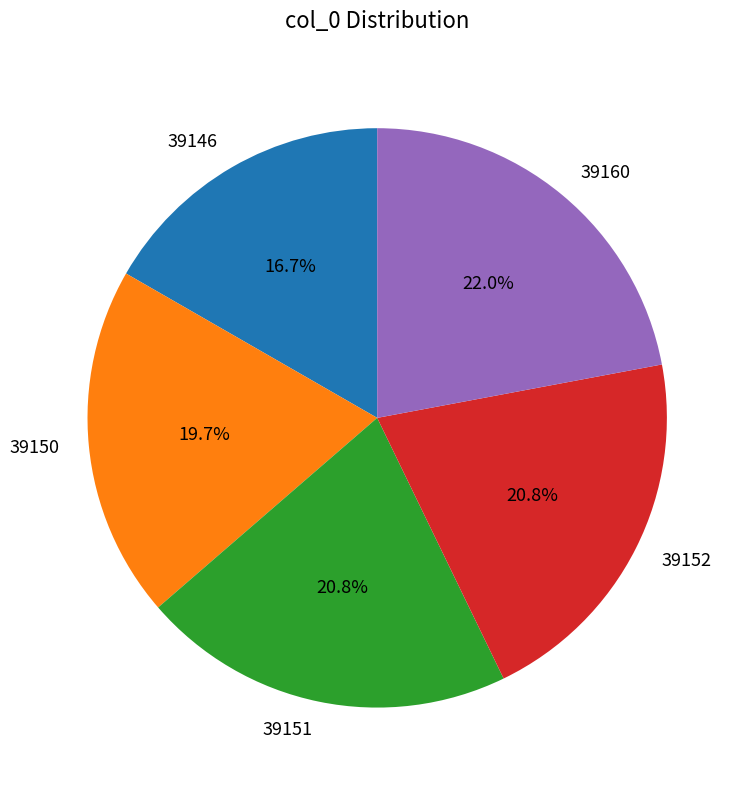

Is 39152 the majority of the pie?

No